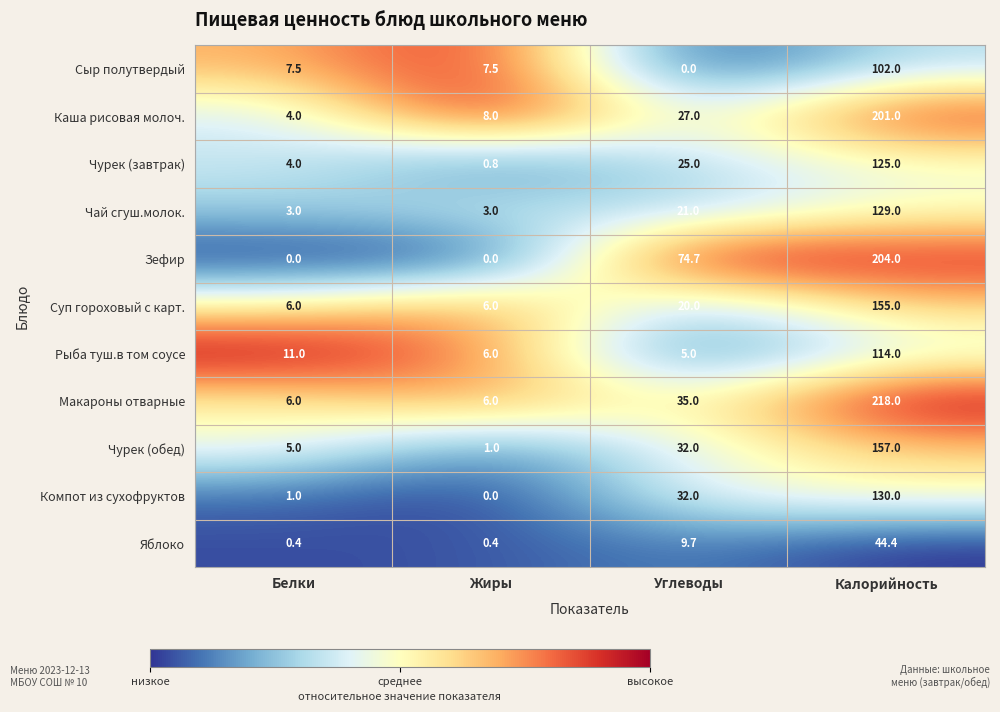

How many values in the Макароны отварные series are below 35?

2